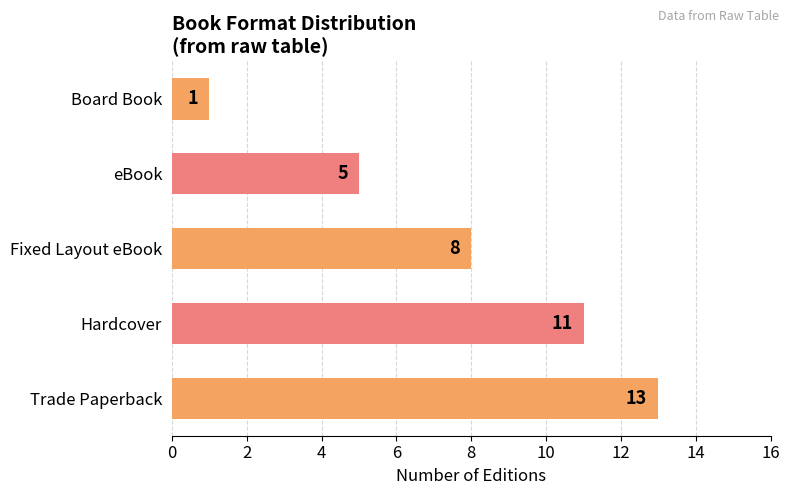

List the labels in order of value, largest first.

Trade Paperback, Hardcover, Fixed Layout eBook, eBook, Board Book